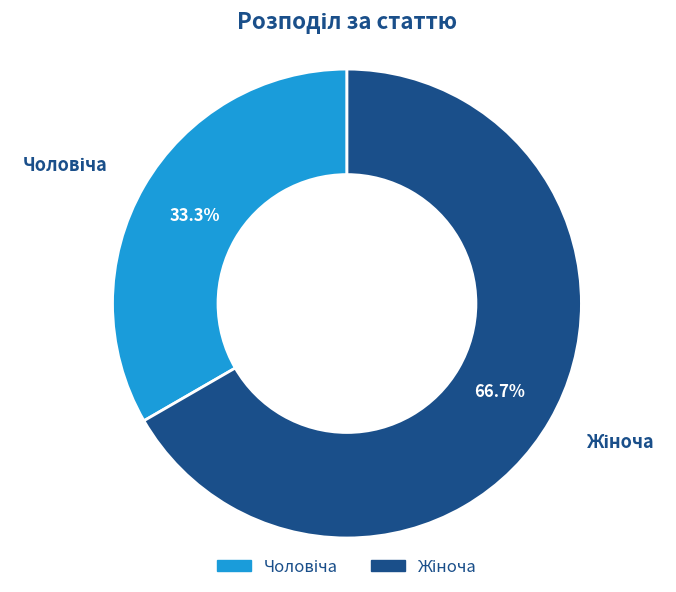

What percentage is the Жіноча slice, to the nearest percent?

67%